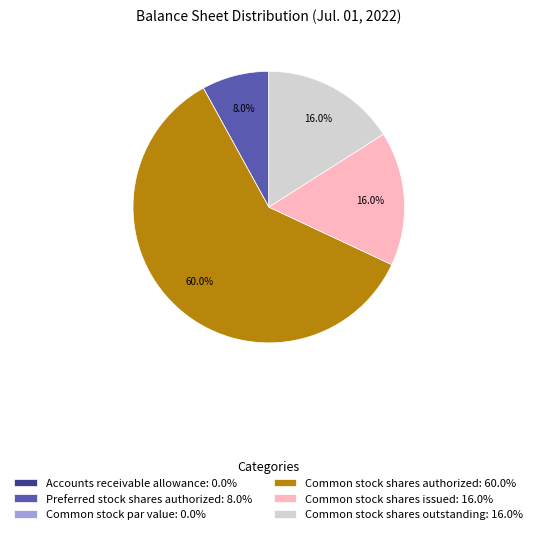

Which has a higher value, Preferred stock shares authorized: 8.0% or Common stock shares outstanding: 16.0%?

Common stock shares outstanding: 16.0%